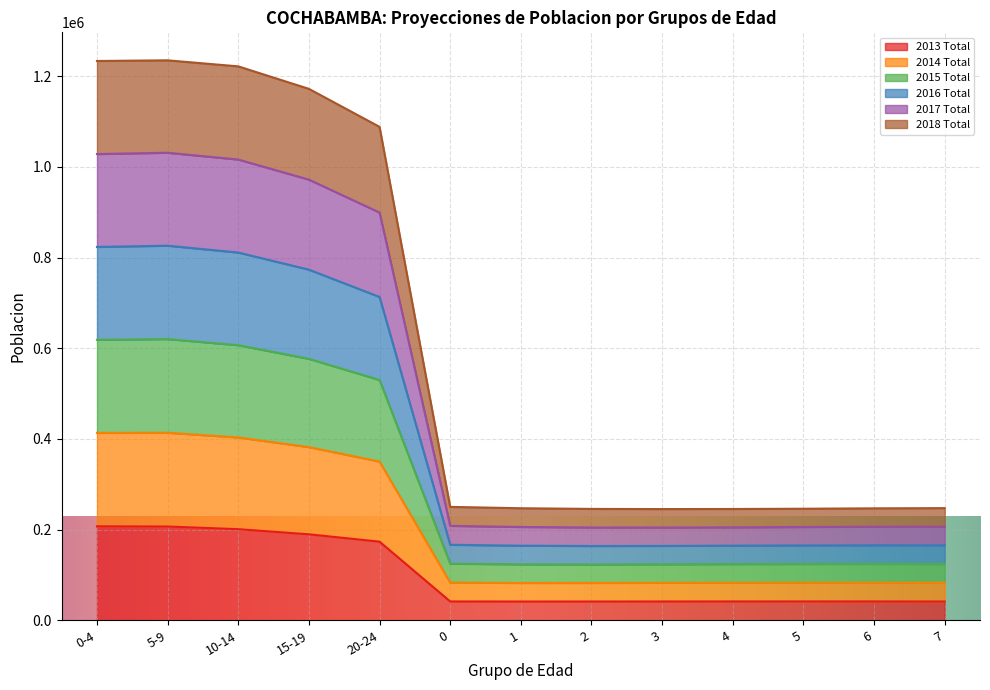

True or false: 2016 Total and 2014 Total intersect in this chart.

False